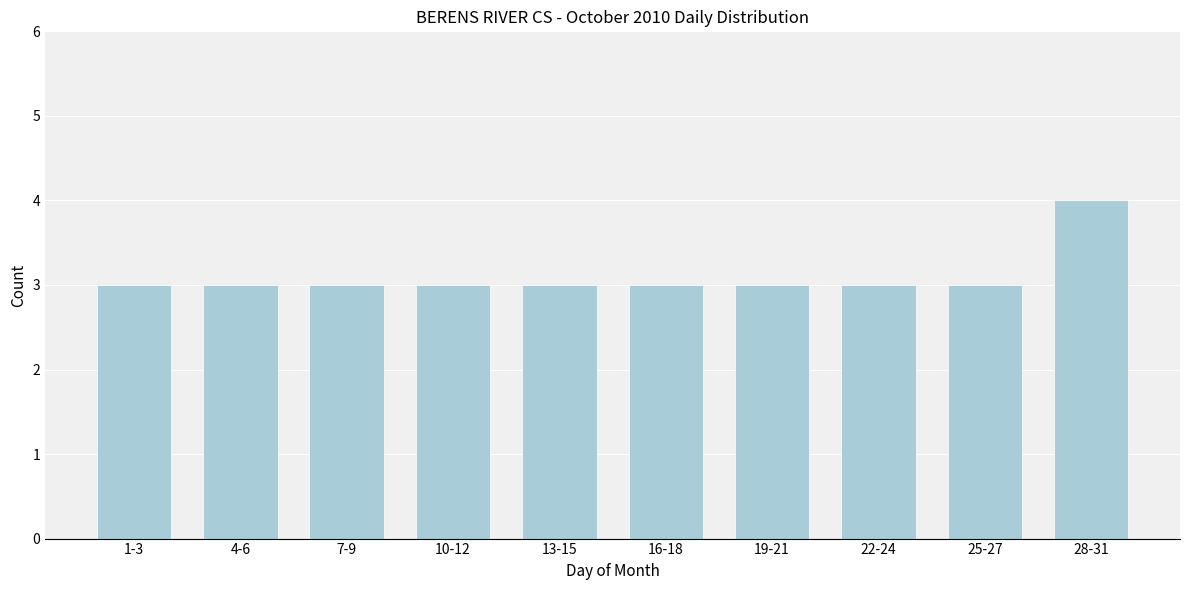

Reading left to right, list all the values displayed in this chart.

3	3	3	3	3	3	3	3	3	4